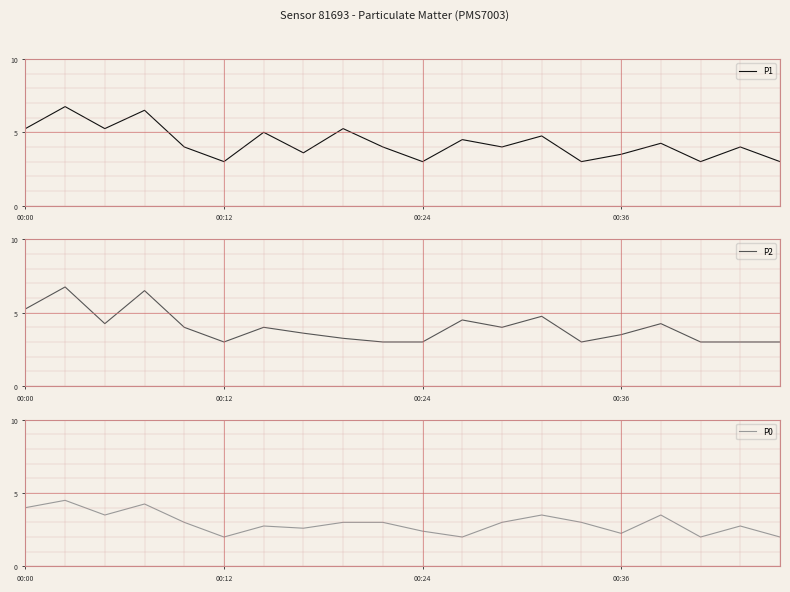

True or false: P2 and P1 cross at least once.

False